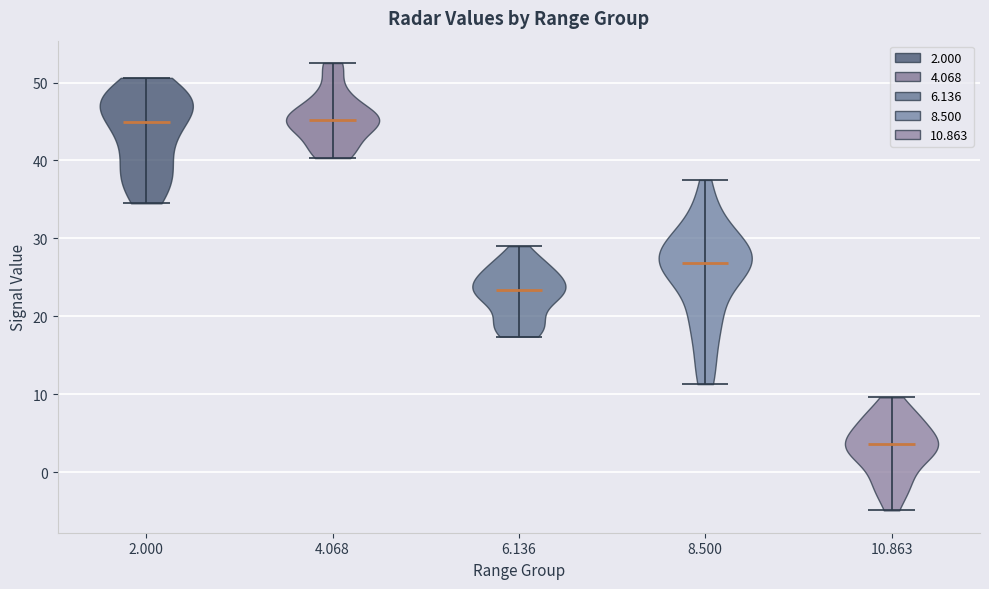

Which violin has the lowest median line?

10.863